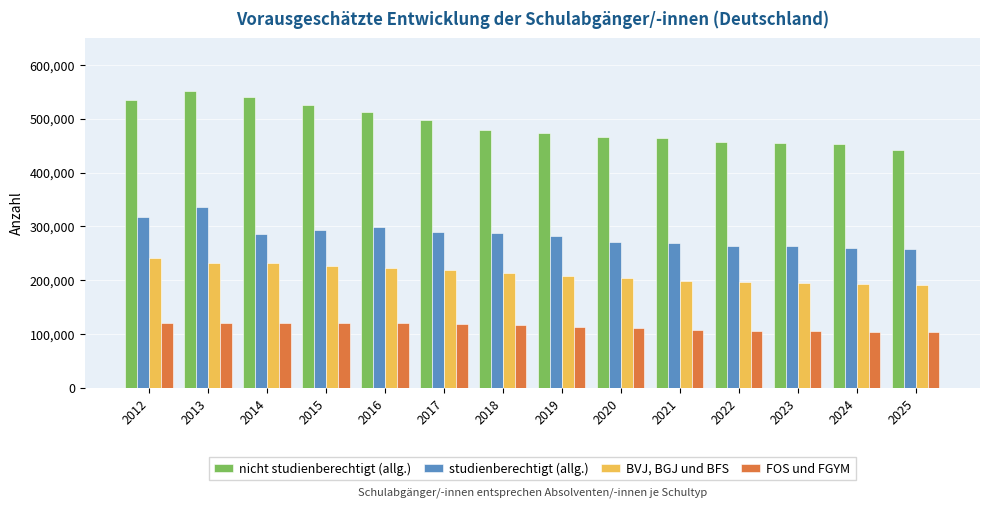

How many categories are shown in the chart?

14